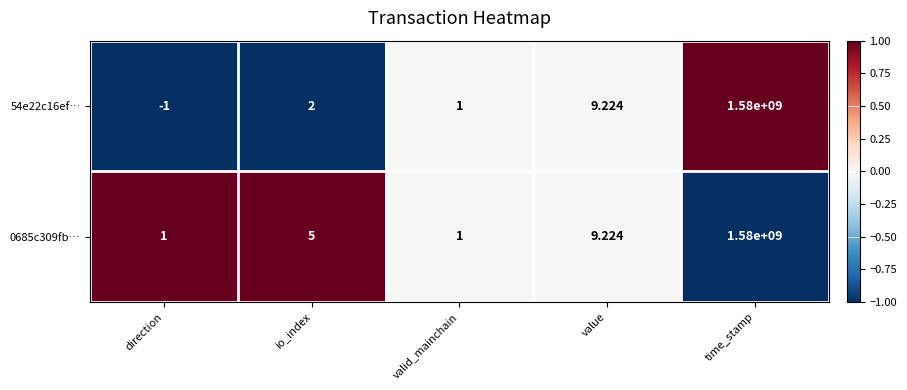

At which label is 0685c309fb… closest to 790000000?

value